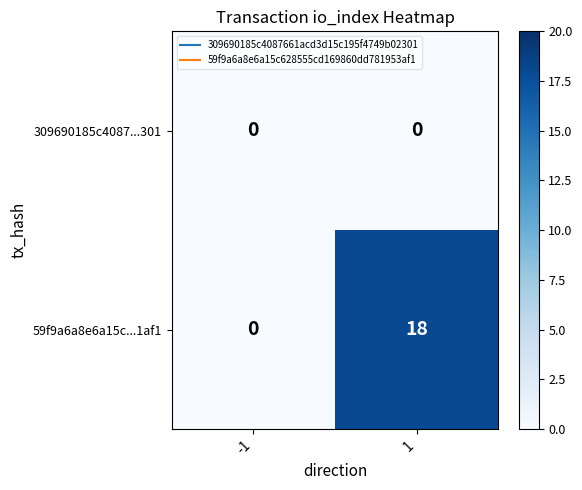

List the labels in order of 59f9a6a8e6a15c...1af1 value, smallest first.

-1, 1